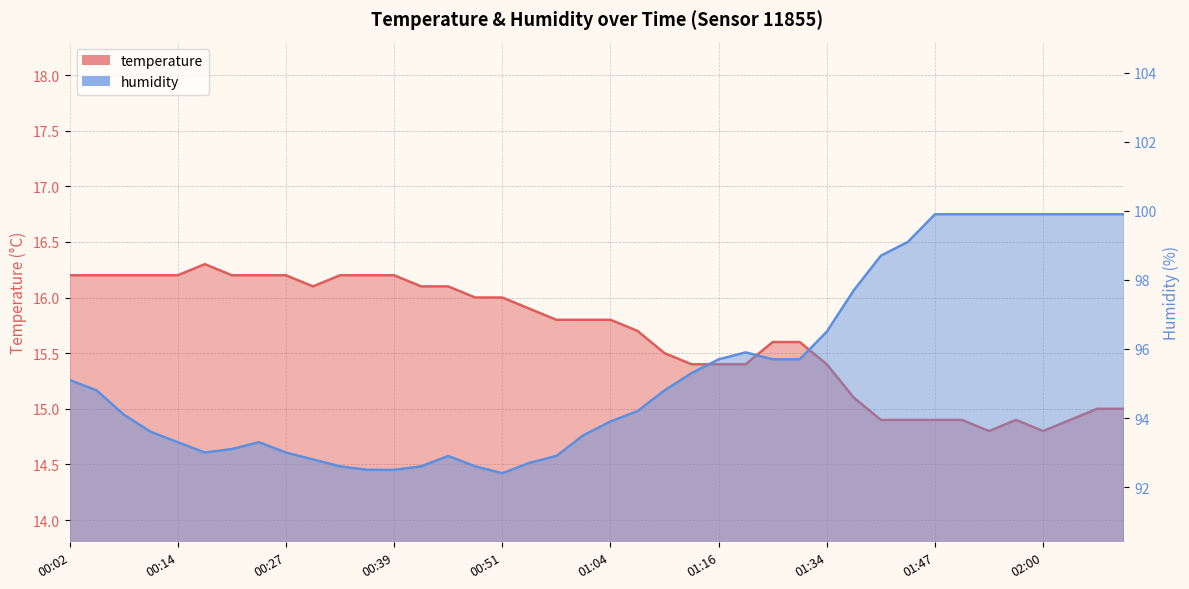

The value of temperature at 00:48 is 16.0. True or false?

True